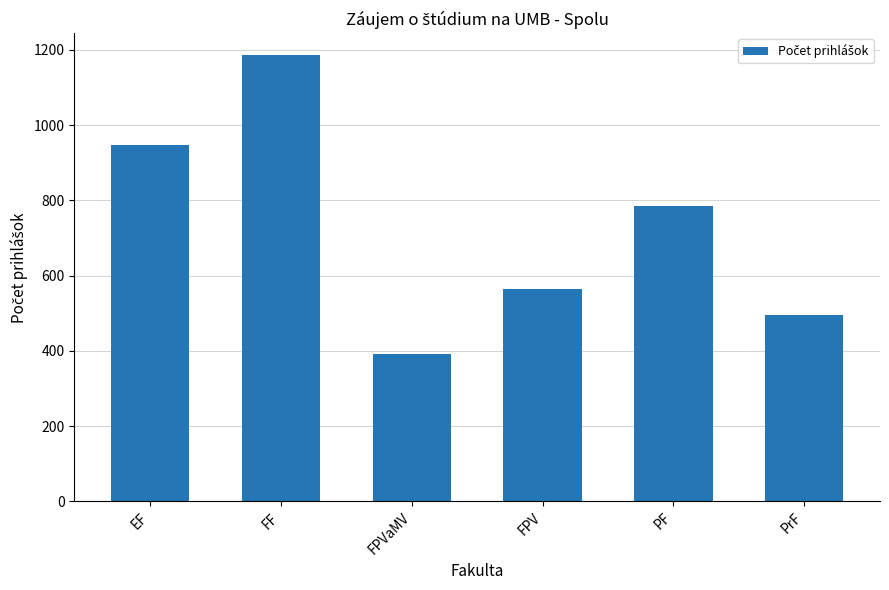

What is the change in value from PF to PrF?

-290